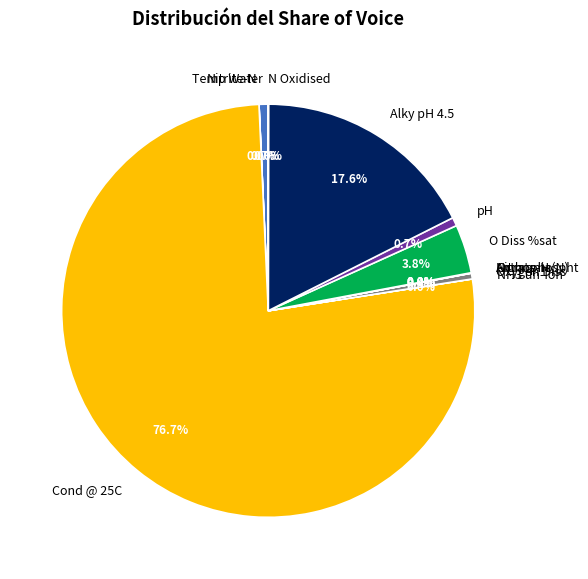

Which slice is the largest?

Cond @ 25C